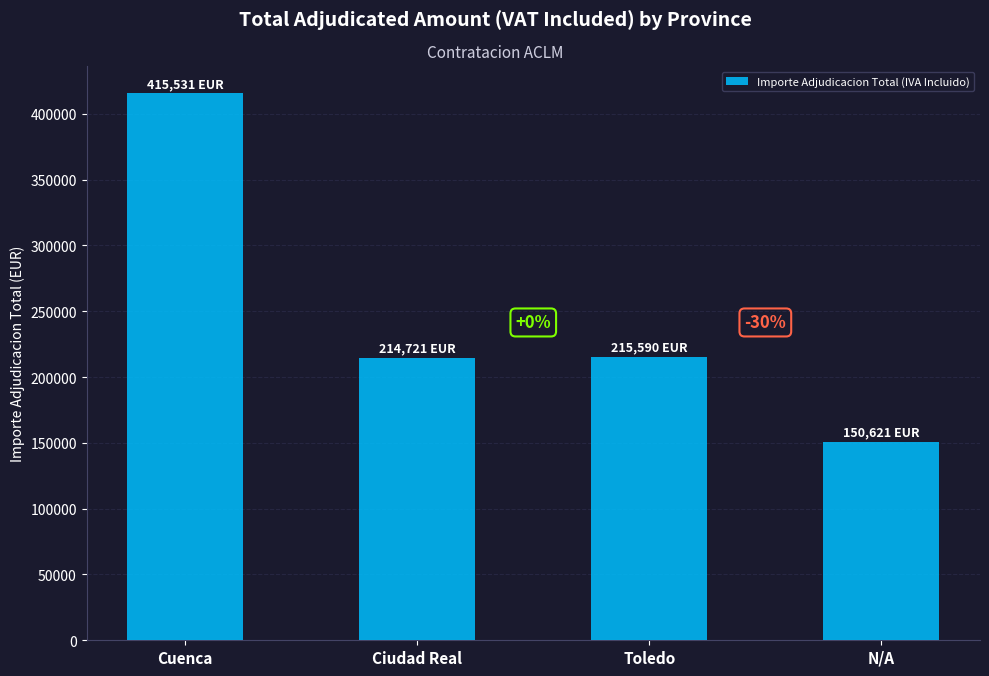

Are the bars horizontal?

No